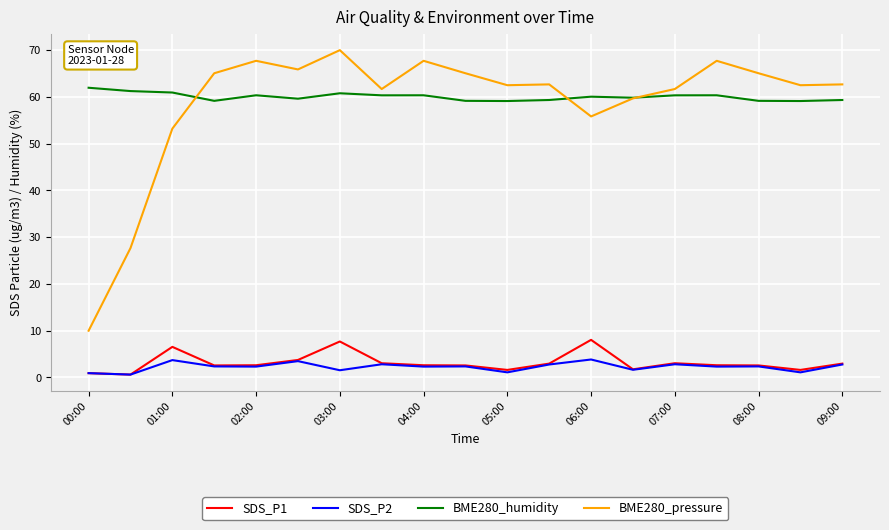

How many lines are shown in the chart?

4